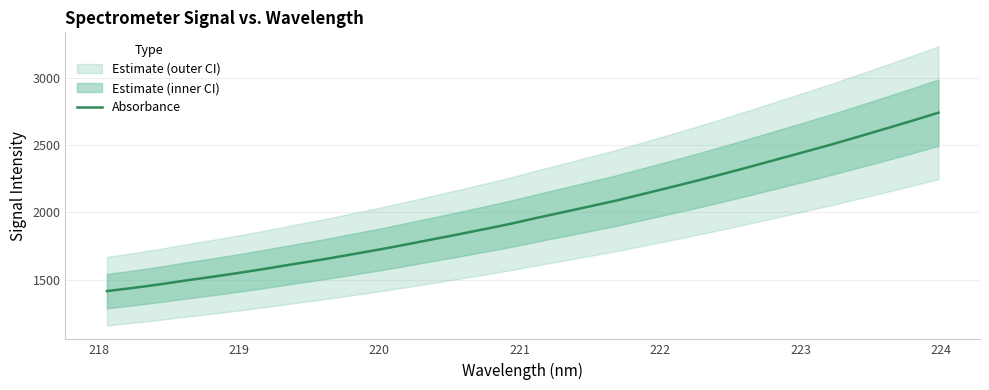

What is the maximum value for Absorbance?

2741.4